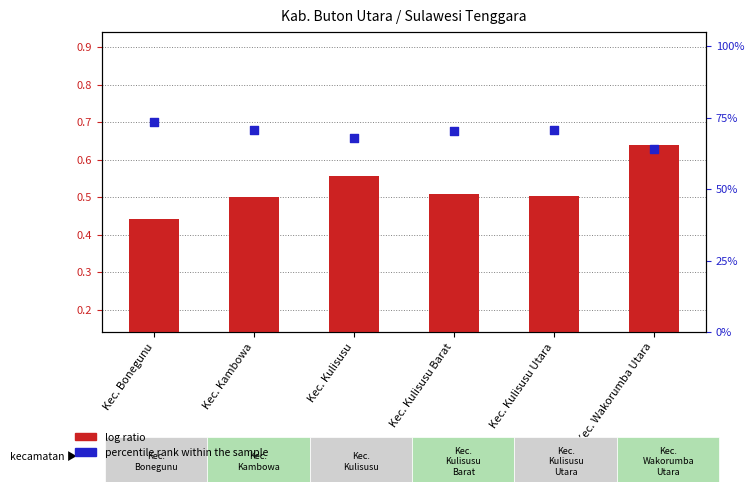

What are all the series names shown in the legend?

log ratio, percentile rank within the sample